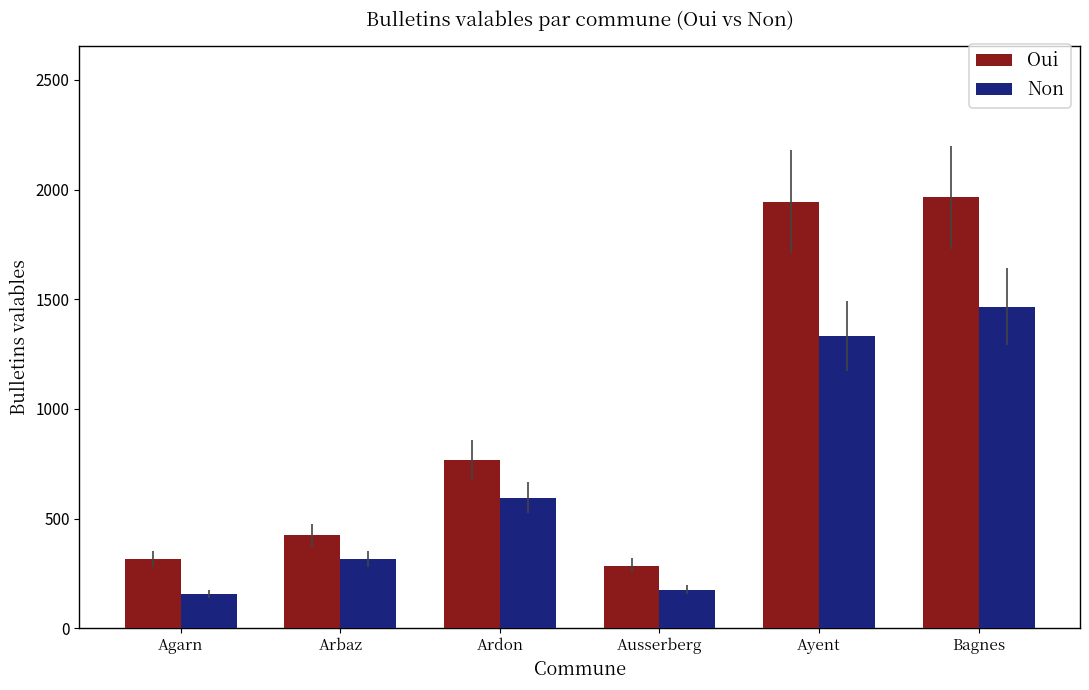

At Ausserberg, list the series in order from largest to smallest.

Oui, Non